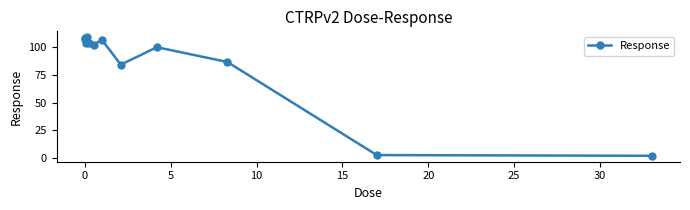

What is the difference between the second highest and second lowest values?

105.5